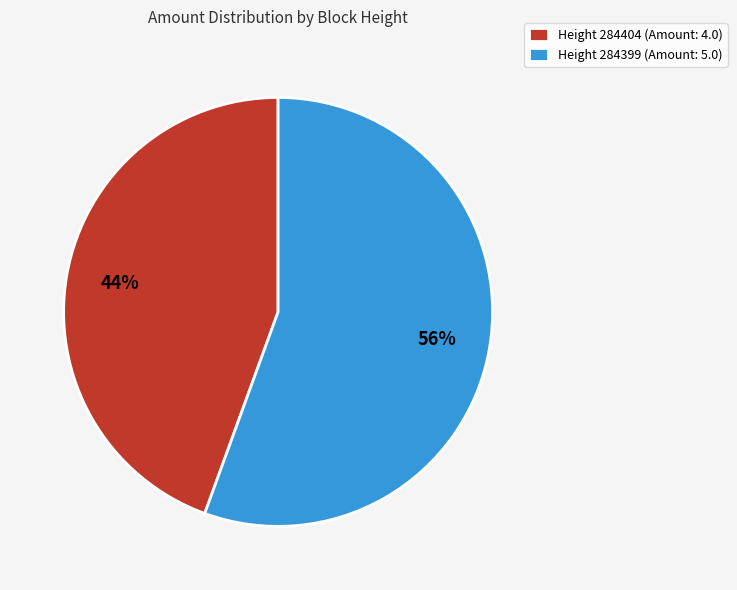

The Height 284399 (Amount: 5.0) slice represents 62% of the pie. True or false?

False